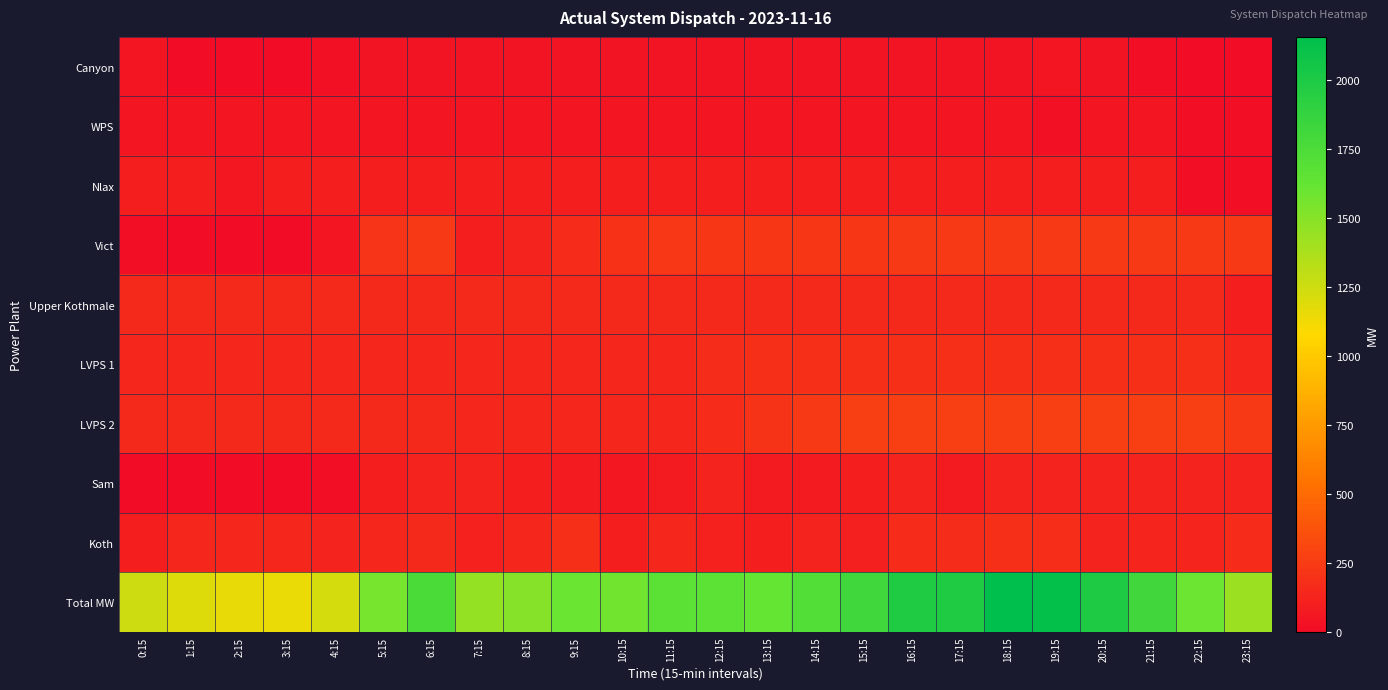

Which label corresponds to the smallest value in the chart?

1:15